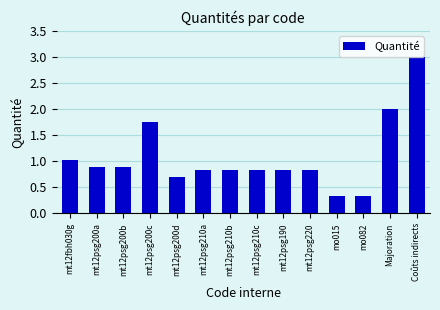

Which label corresponds to the largest value in the chart?

Coûts indirects